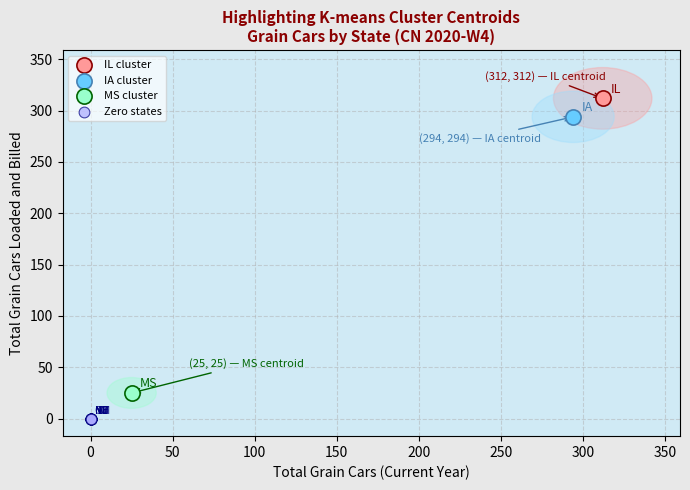

What are all the series names shown in the legend?

IL cluster, IA cluster, MS cluster, Zero states